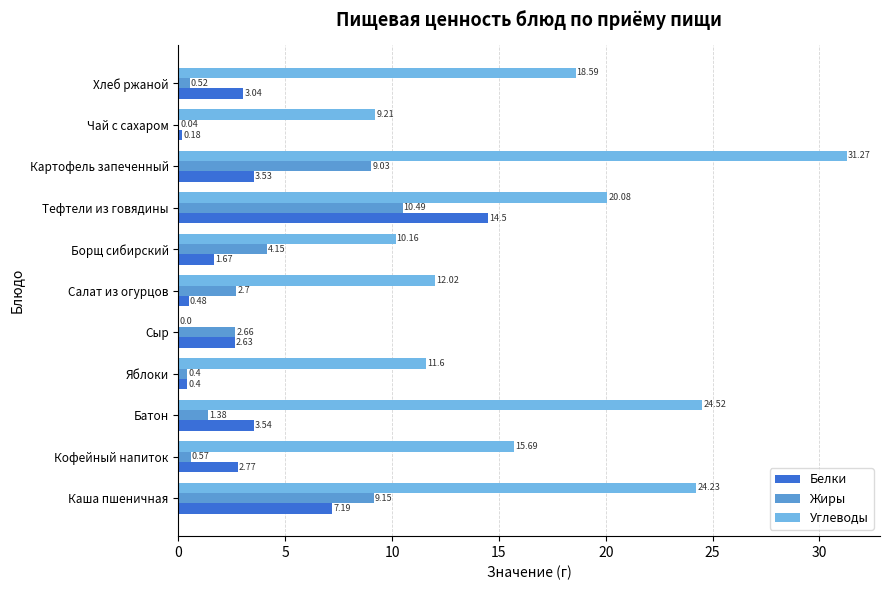

How many values in the Углеводы series exceed 15?

6